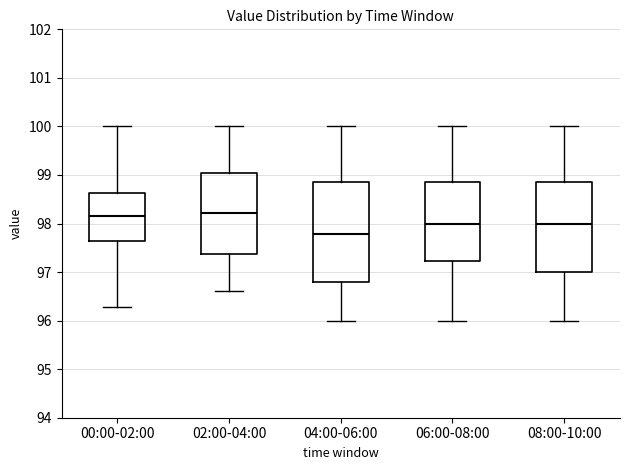

Reading left to right, read every box against the y-axis: the position of its median line, the range the box covers, and the ends of its whiskers. The values are not printed on the chart, so give them approximately, as read against the axis.

00:00-02:00: median 98.2, box 97.7 to 98.6, whiskers 96.3 to 100.0
02:00-04:00: median 98.2, box 97.4 to 99.1, whiskers 96.6 to 100.0
04:00-06:00: median 97.8, box 96.8 to 98.9, whiskers 96.0 to 100.0
06:00-08:00: median 98.0, box 97.2 to 98.9, whiskers 96.0 to 100.0
08:00-10:00: median 98.0, box 97.0 to 98.9, whiskers 96.0 to 100.0